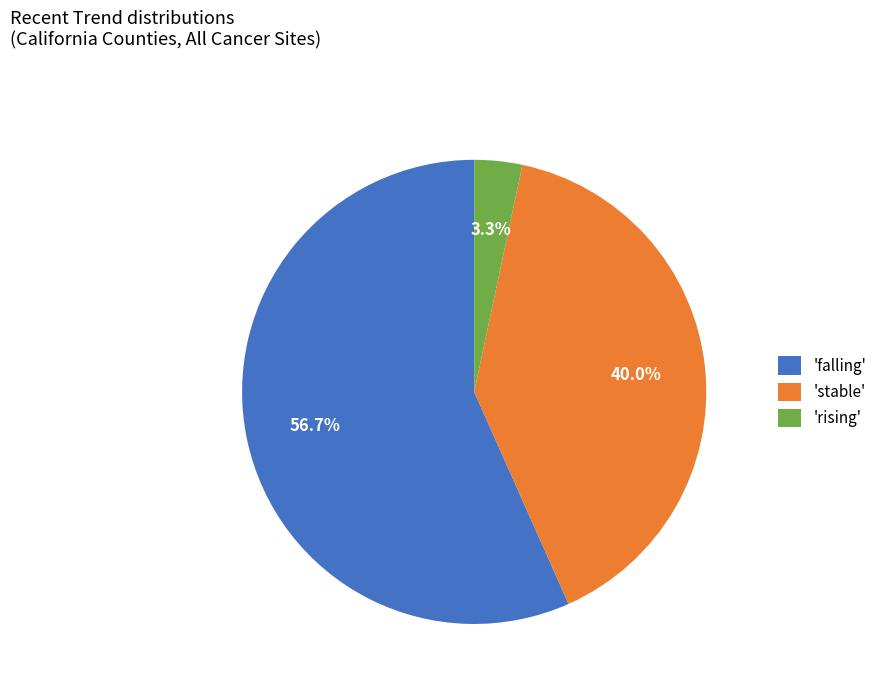

Rank the categories by value from highest to lowest.

'falling', 'stable', 'rising'